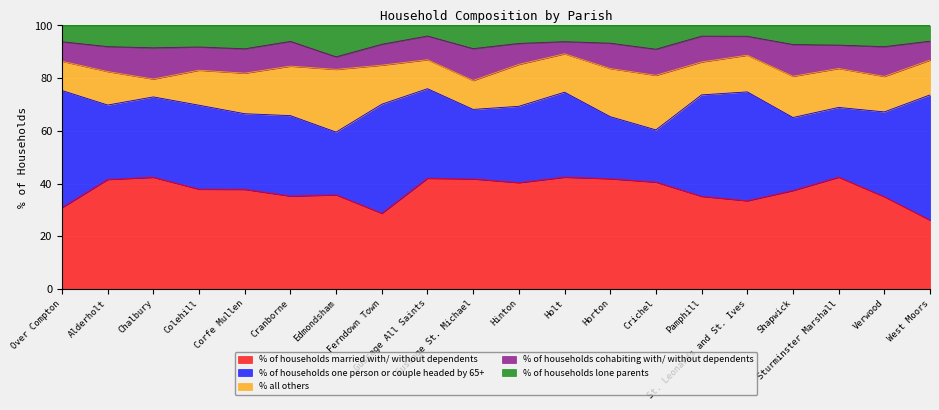

Reading left to right, extract all data points from this chart.

% of households married with/ without dependents: 30.9	41.6	42.4	37.9	37.8	35.2	35.7	28.7	42.0	41.8	40.3	42.4	41.8	40.5	35.1	33.5	37.3	42.4	35.0	26.1
% of households one person or couple headed by 65+: 44.4	28.2	30.5	31.9	28.7	30.5	23.8	41.4	34.0	26.4	29.0	32.2	23.6	19.8	38.5	41.3	27.7	26.5	32.2	47.5
% all others: 11.1	12.7	6.8	13.3	15.4	18.8	23.8	14.8	11.0	11.0	15.9	14.6	18.3	20.7	12.5	13.9	15.7	14.8	13.5	13.2
% of households cohabiting with/ without dependents: 7.4	9.5	11.9	8.8	9.2	9.4	4.8	7.9	9.0	12.1	8.0	4.6	9.6	9.9	9.8	7.2	12.0	8.9	11.3	7.2
% of households lone parents: 6.2	8.0	8.5	8.2	8.9	6.0	11.9	7.1	4.0	8.8	6.8	6.1	6.7	9.0	4.1	4.1	7.2	7.5	8.0	6.0